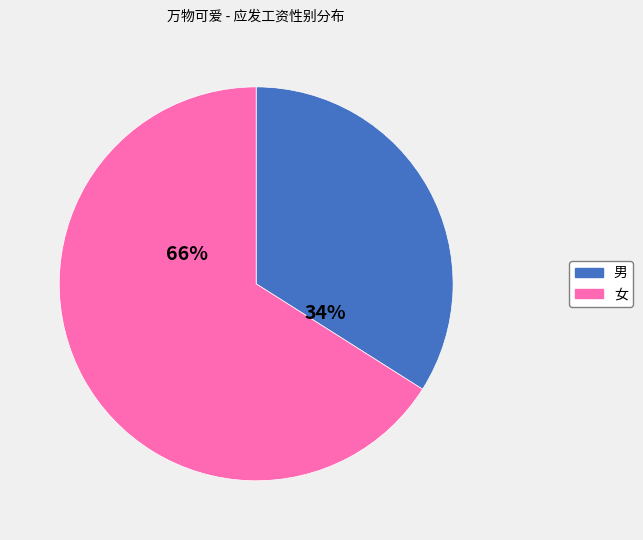

To the nearest percent, what percentage of the pie is 女?

66%